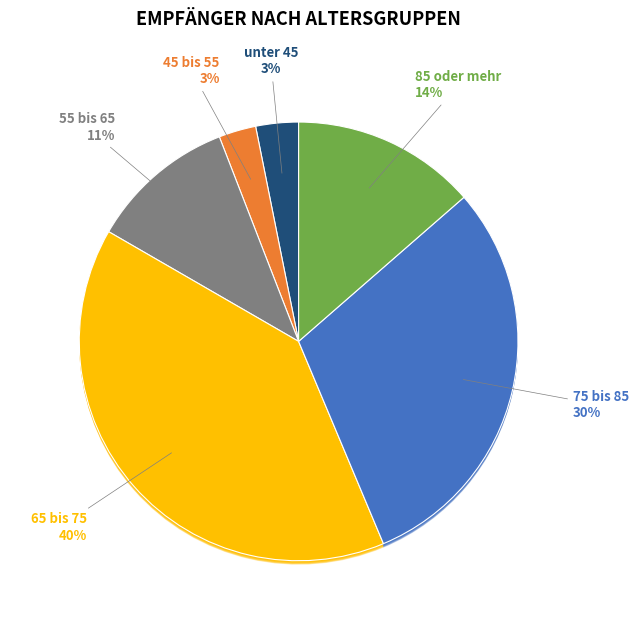

Is the sum of 45 bis 55 and 65 bis 75 greater than half?

No